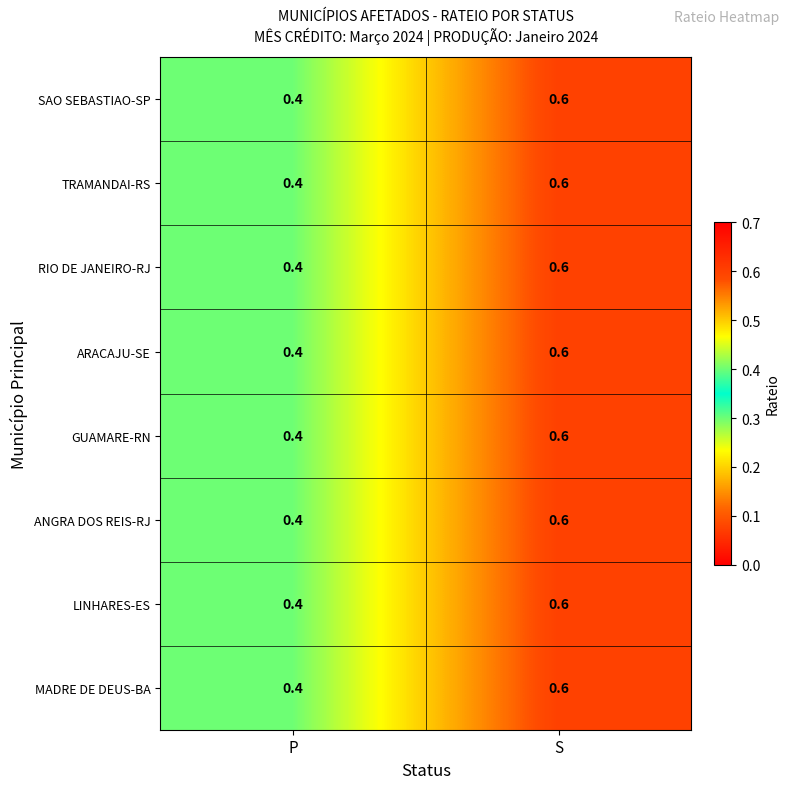

The MADRE DE DEUS-BA series shows 0.2 at S. True or false?

False